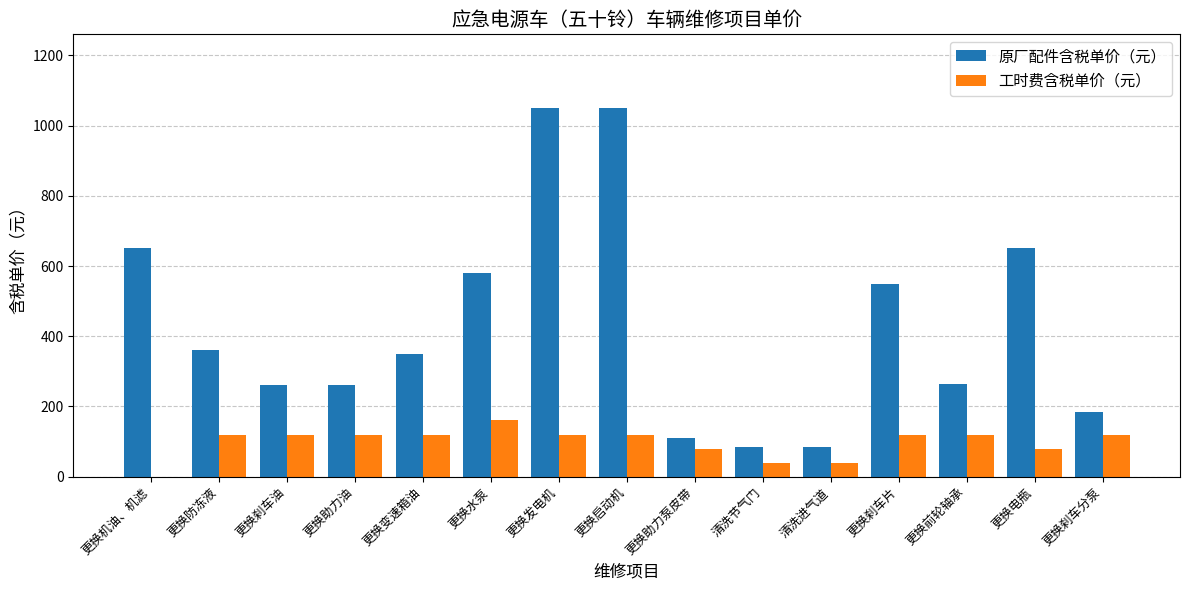

What value does the 工时费含税单价（元） series have at 更换水泵?

160